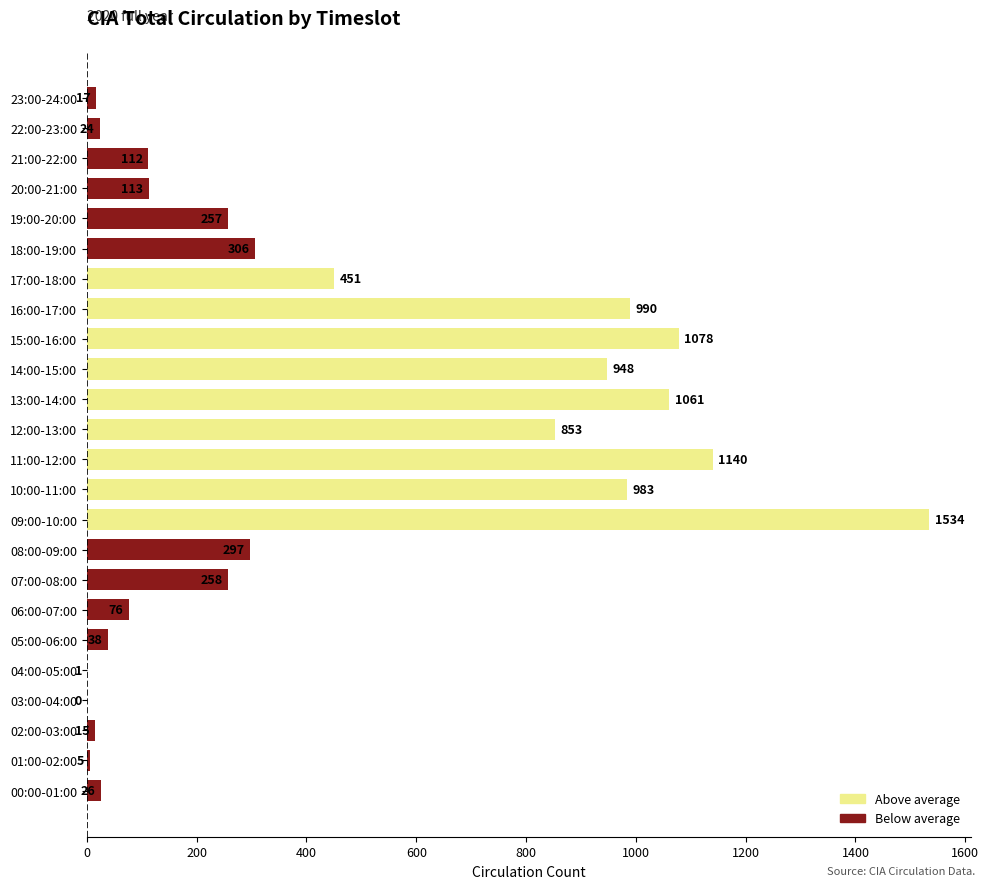

Count the number of categories in the chart.

24